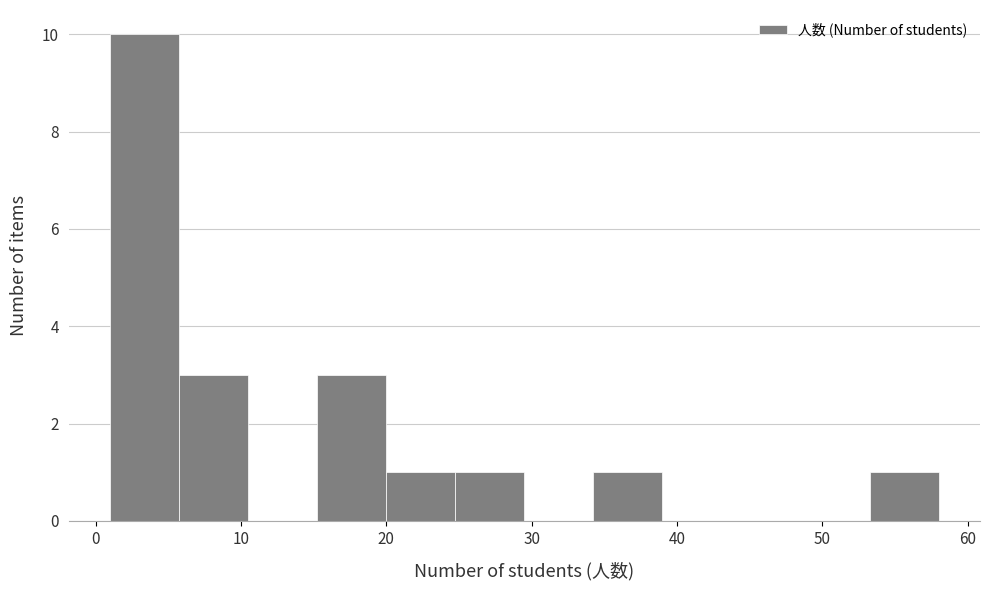

Reading left to right, list every bar in this chart as the range it spans on the x-axis followed by its height. Neither the bar edges nor the heights are printed on the chart, so give them approximately, as read against the axes.

1 to 6: 10
6 to 11: 3
11 to 15: 0
15 to 20: 3
20 to 25: 1
25 to 30: 1
30 to 34: 0
34 to 39: 1
39 to 44: 0
44 to 49: 0
49 to 53: 0
53 to 58: 1